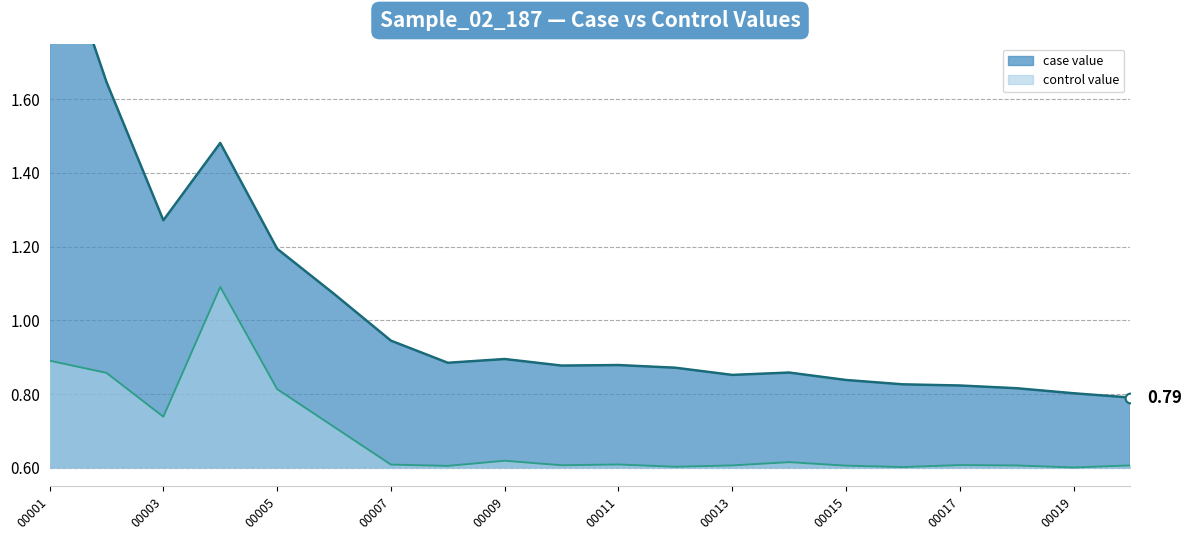

What is the difference between the highest and lowest values at 13?

0.2